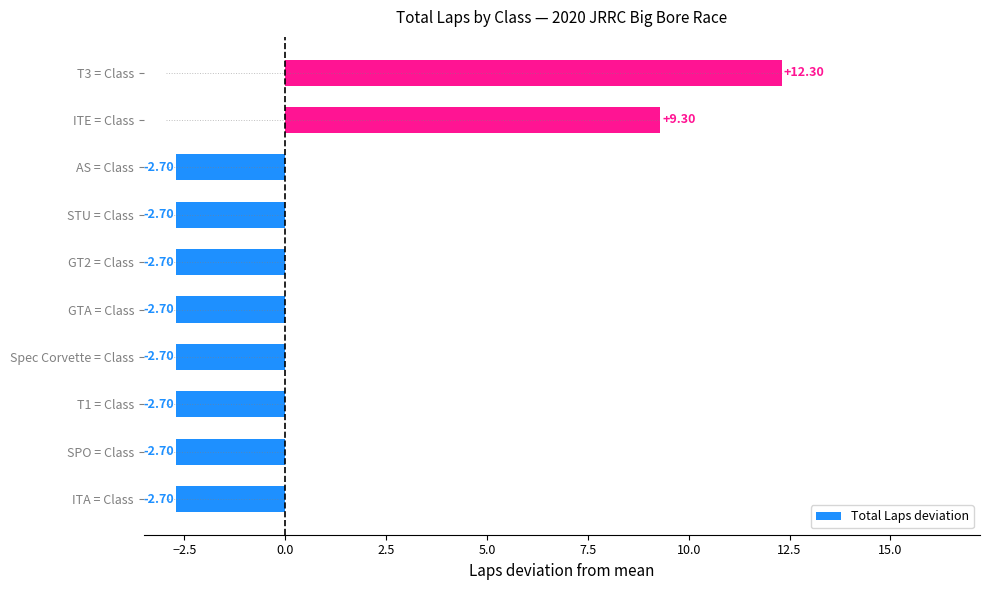

At which label is Total Laps deviation closest to 4?

ITE = Class